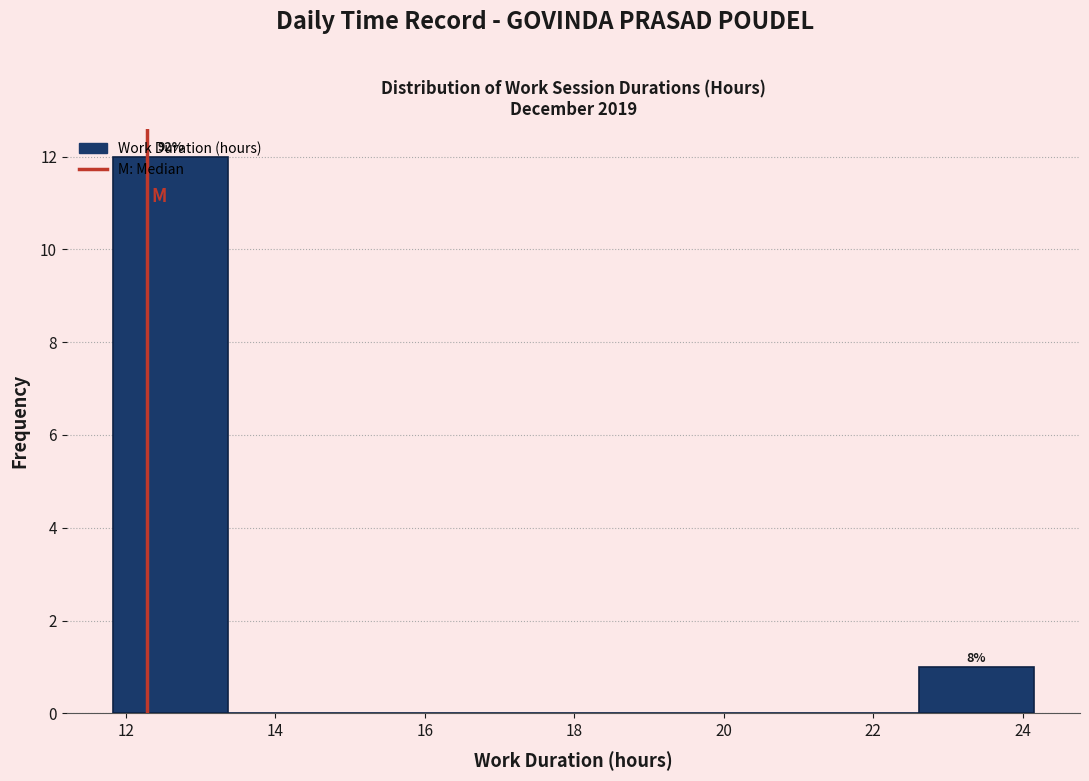

Over which range of the x-axis is the bar tallest?

11.8 to 13.4